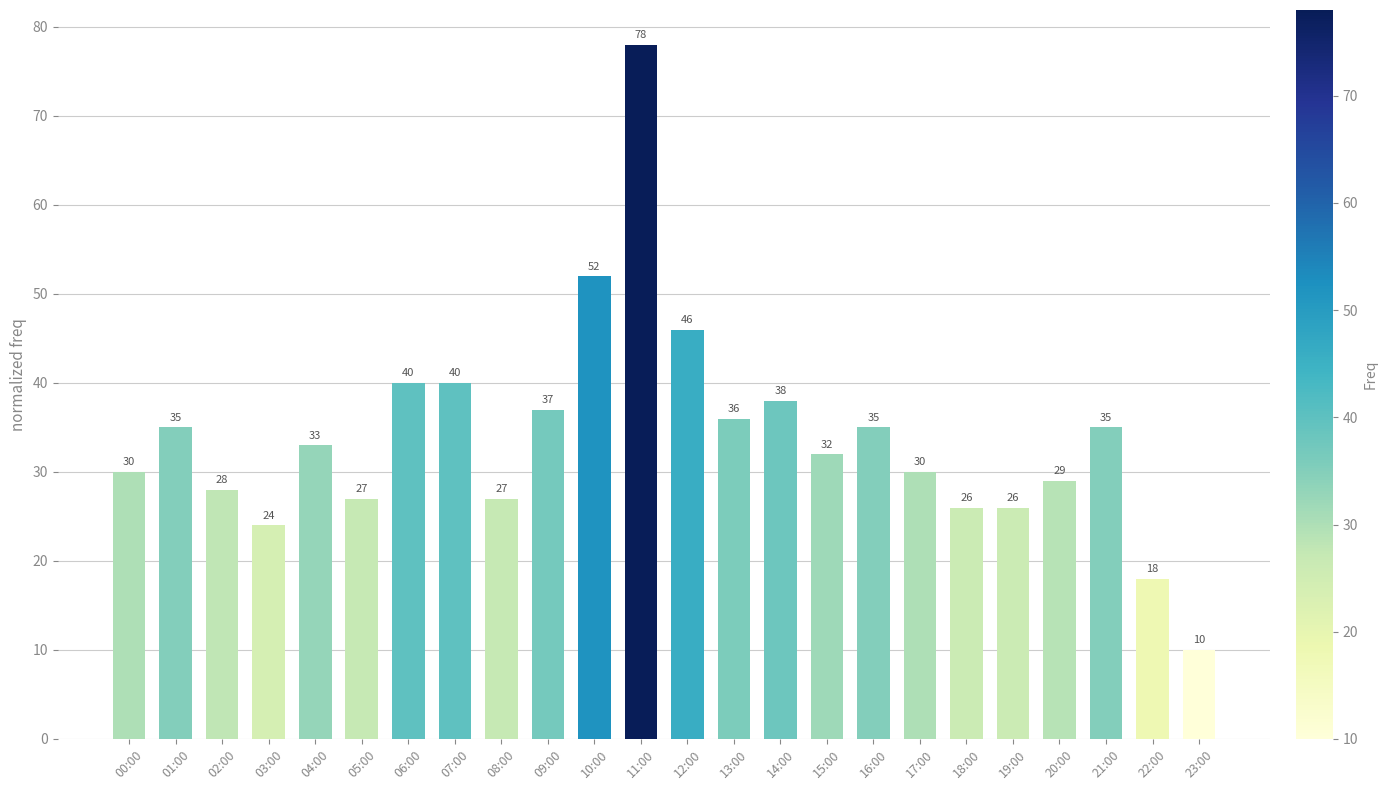

Which label corresponds to the largest value in the chart?

11:00